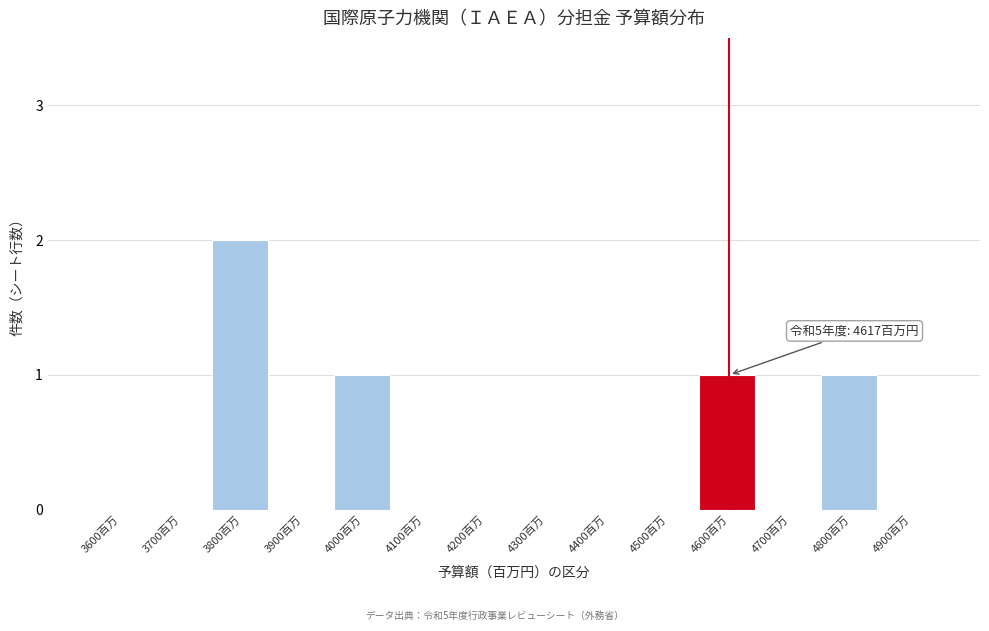

Reading right to left, list all the values displayed in this chart.

4900百万=0	4800百万=1	4700百万=0	4600百万=1	4500百万=0	4400百万=0	4300百万=0	4200百万=0	4100百万=0	4000百万=1	3900百万=0	3800百万=2	3700百万=0	3600百万=0